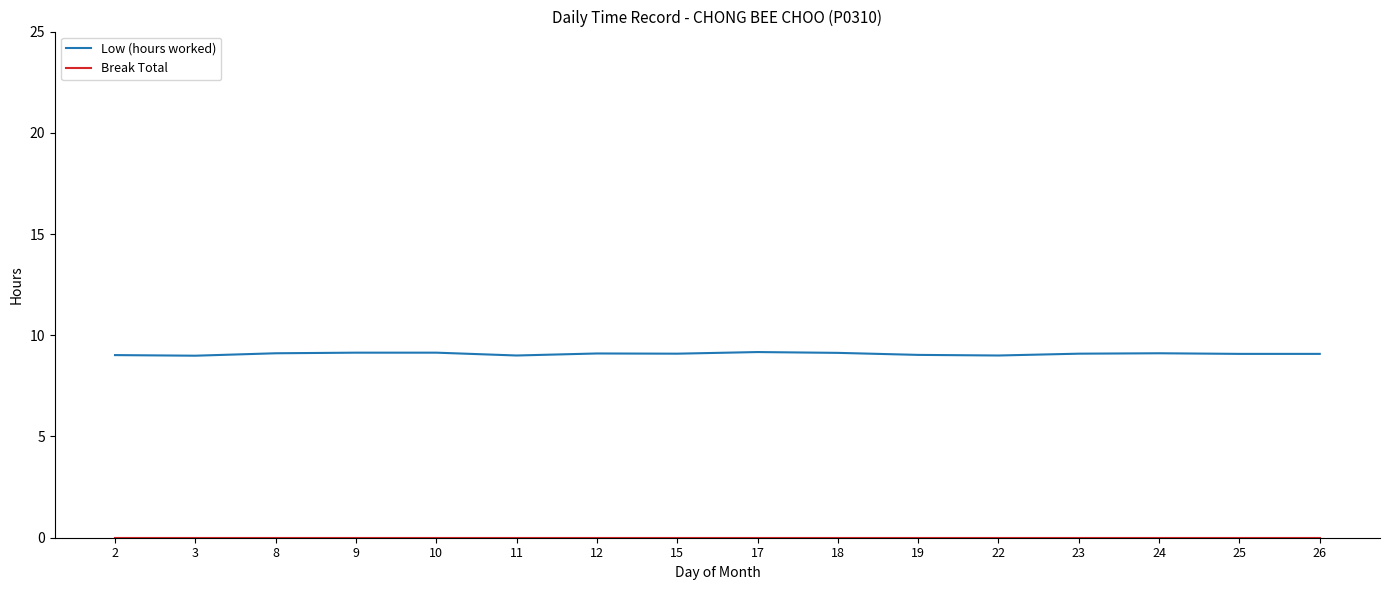

Which series has the largest total across all categories?

Low (hours worked)